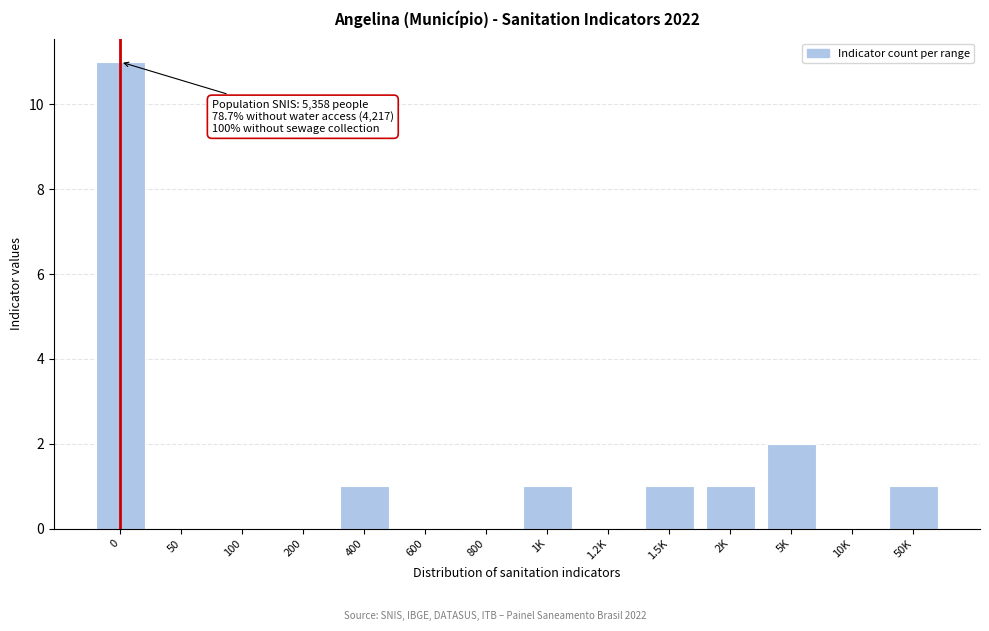

Reading left to right, extract all data points from this chart.

0=11	50=0	100=0	200=0	400=1	600=0	800=0	1K=1	1.2K=0	1.5K=1	2K=1	5K=2	10K=0	50K=1